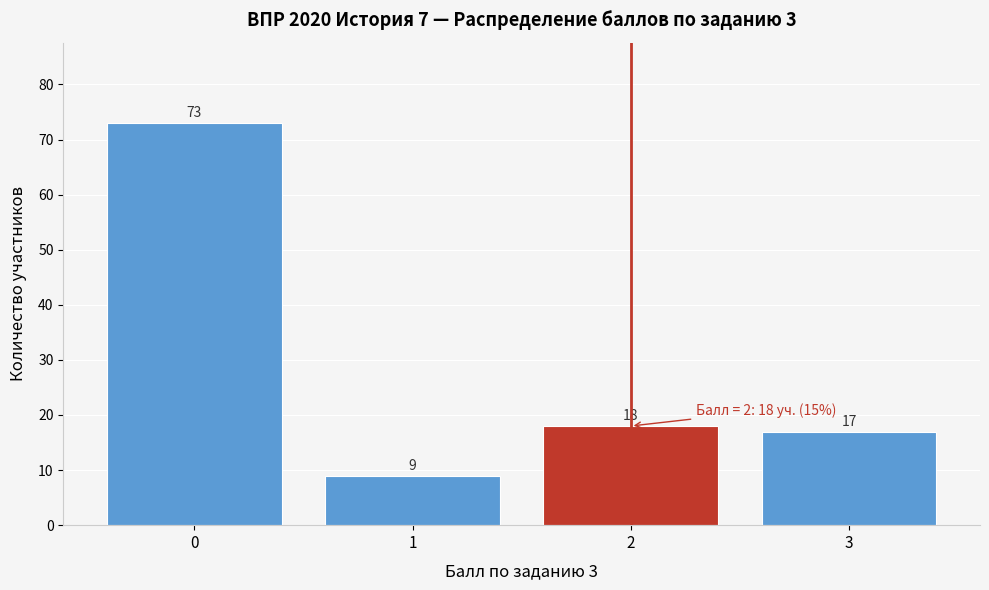

Reading left to right, list all the values displayed in this chart.

0=73	1=9	2=18	3=17